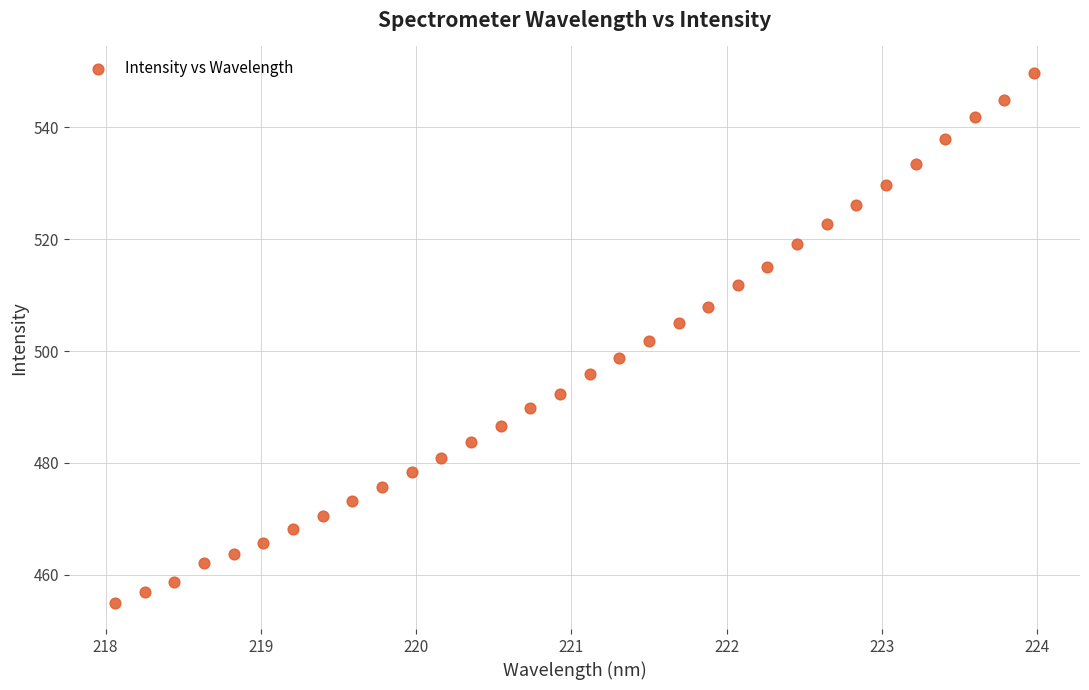

What is the range of X values (max minus min)?

5.9